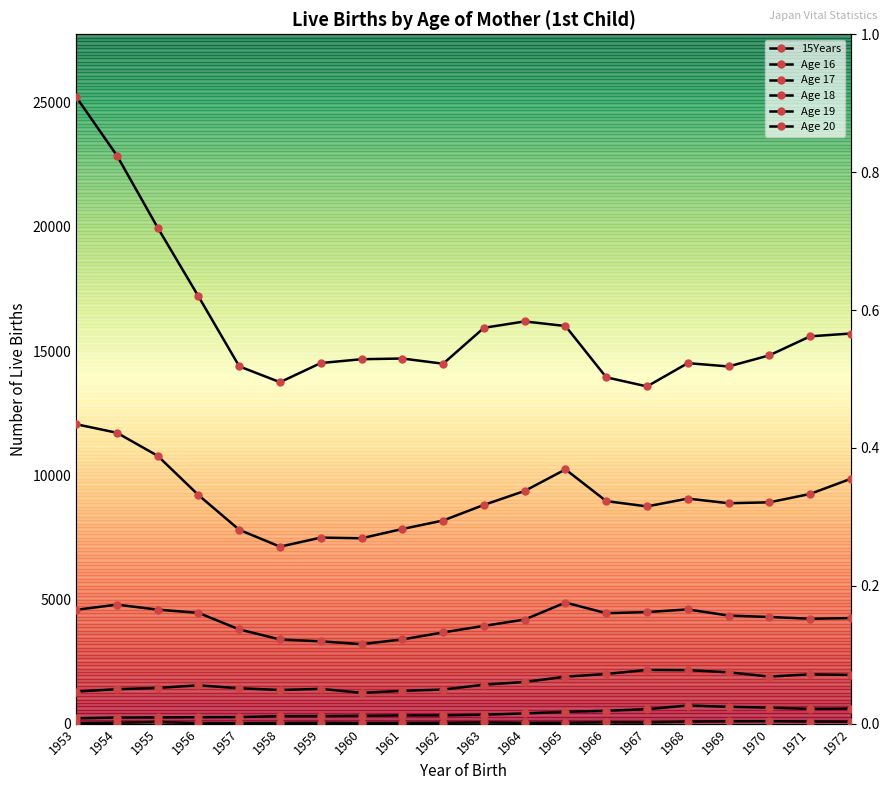

True or false: Age 19 and Age 16 cross at least once.

False